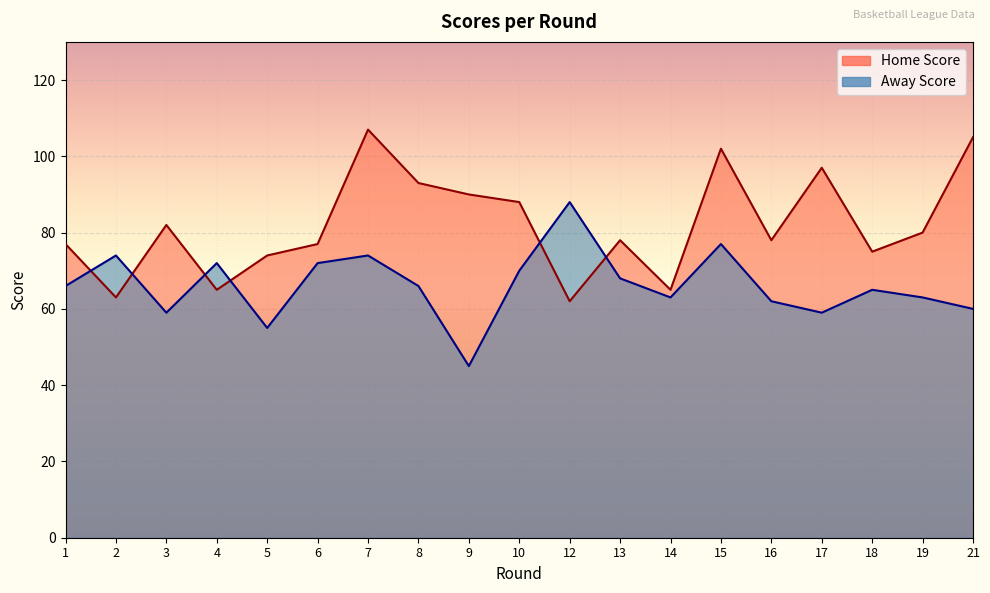

How many interior local peaks does the Away Score series have?

6